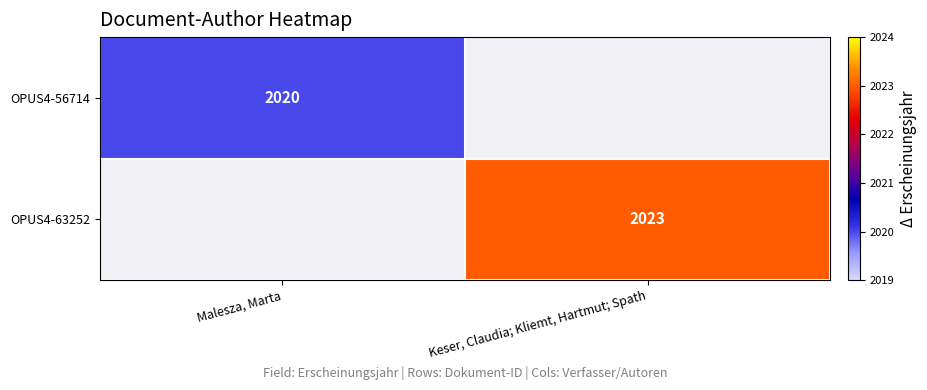

True or false: OPUS4-63252 has a value of 681 at Keser, Claudia; Kliemt, Hartmut; Spath.

False